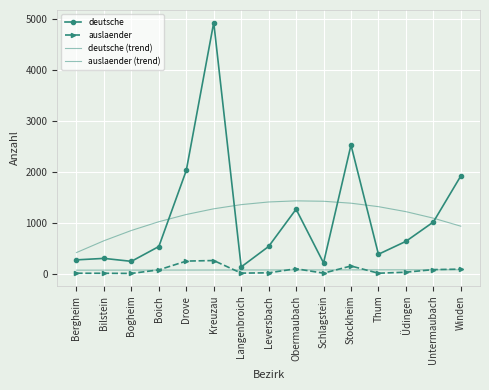

In deutsche (trend), how many points are higher than both neighbors (excluding endpoints)?

1